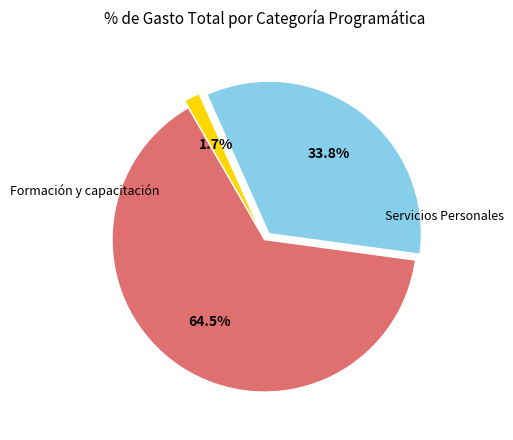

Which slice is the smallest?

Formación y capacitación